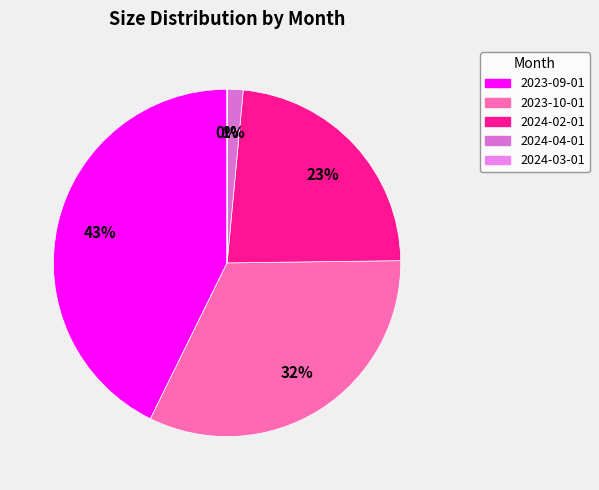

Which slice is the largest?

2023-09-01